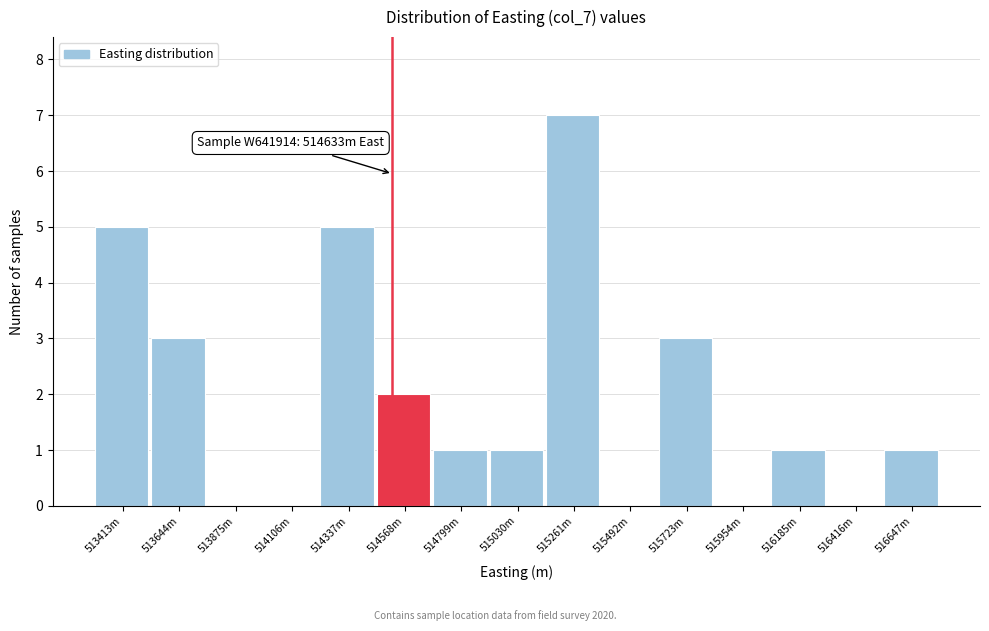

Reading right to left, what are all the values shown in this chart?

516647m=1	516416m=0	516185m=1	515954m=0	515723m=3	515492m=0	515261m=7	515030m=1	514799m=1	514568m=2	514337m=5	514106m=0	513875m=0	513644m=3	513413m=5